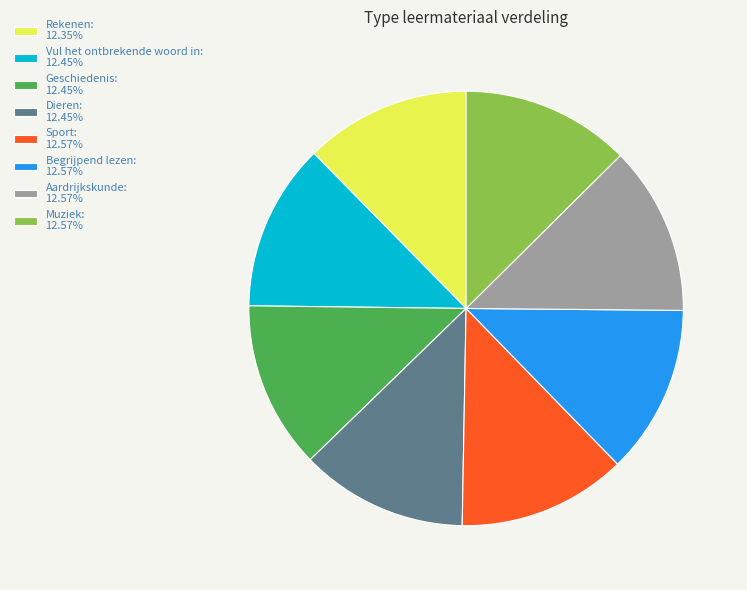

What is the ratio of the value at Geschiedenis: 12.45% to the value at Begrijpend lezen: 12.57%?

1.0